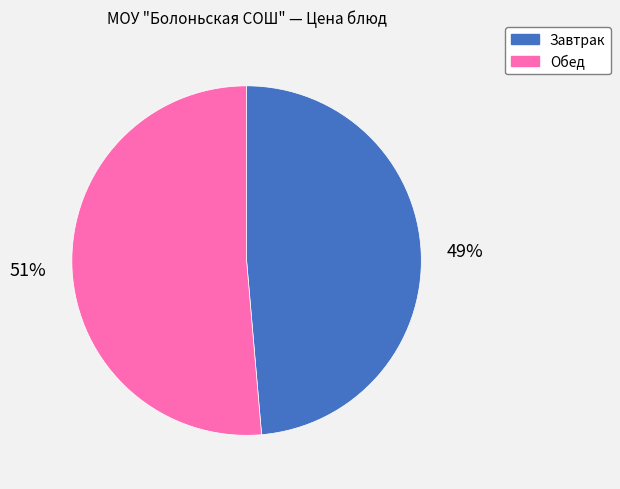

What is the smallest slice in the pie chart?

Завтрак